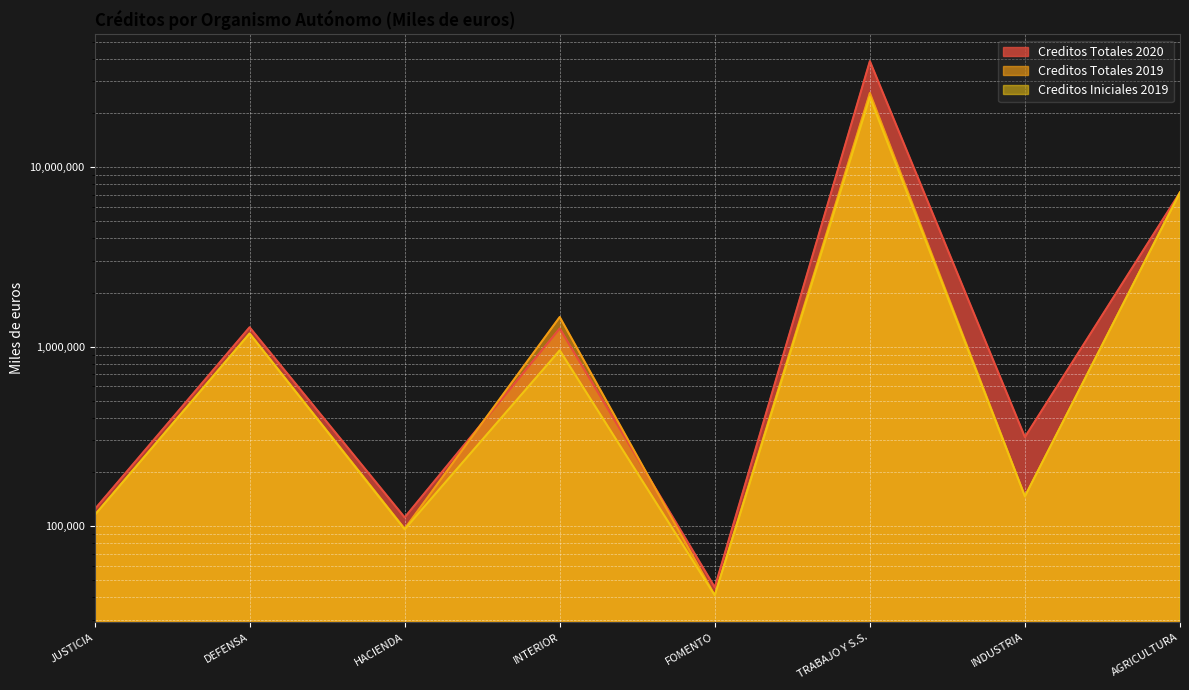

What is the difference between the maximum and minimum values in the Creditos Totales 2019 series?

25829513